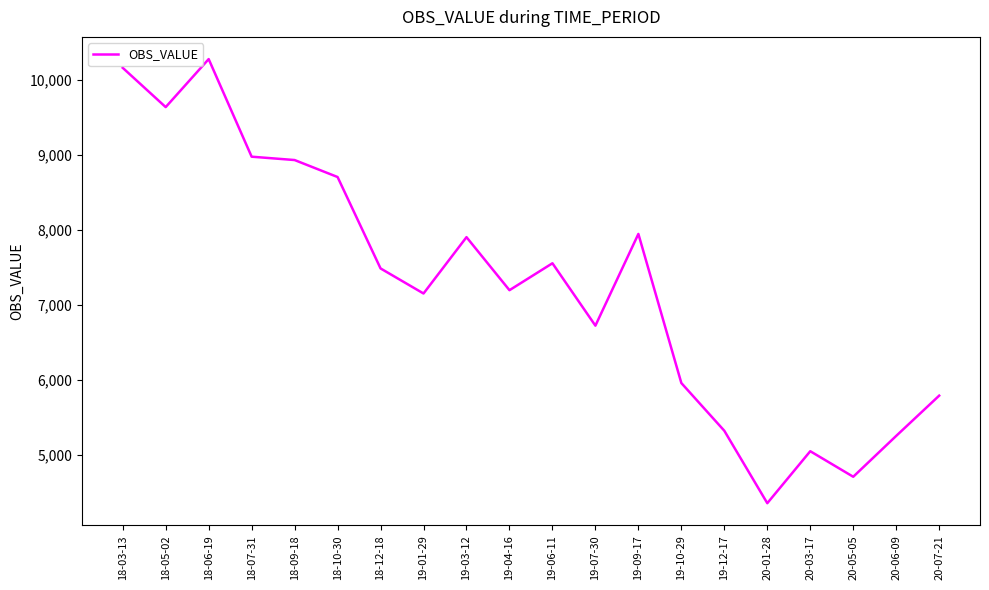

What is the greatest value displayed?

10272.7